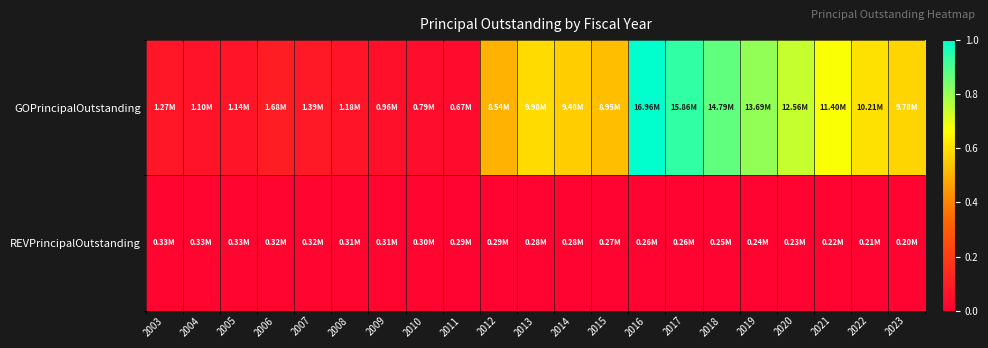

List the series in order of their overall mean, lowest first.

REVPrincipalOutstanding, GOPrincipalOutstanding